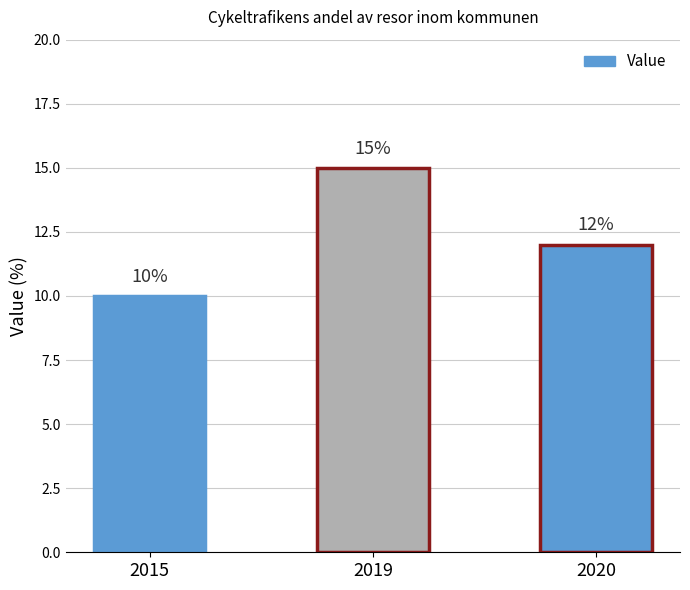

Approximately how many times larger is the value at 2020 compared to 2015?

1.2